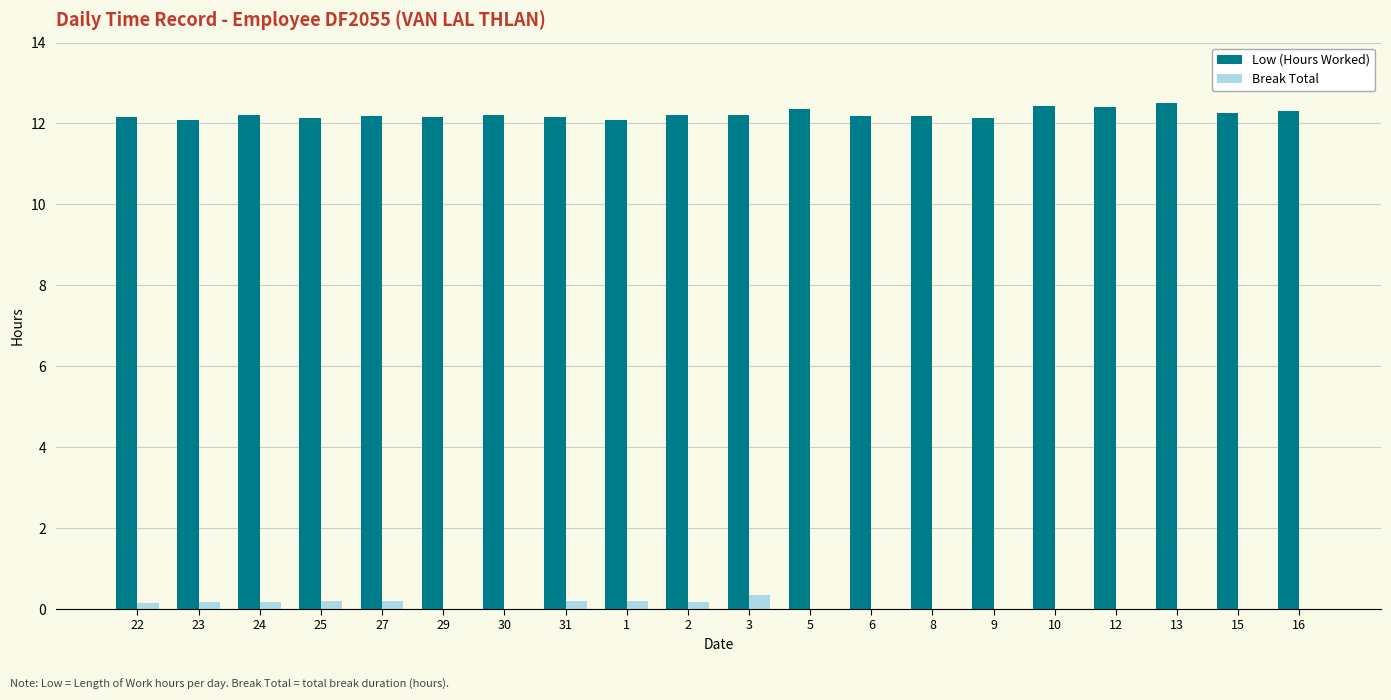

What is the average value of the Break Total series?

0.1